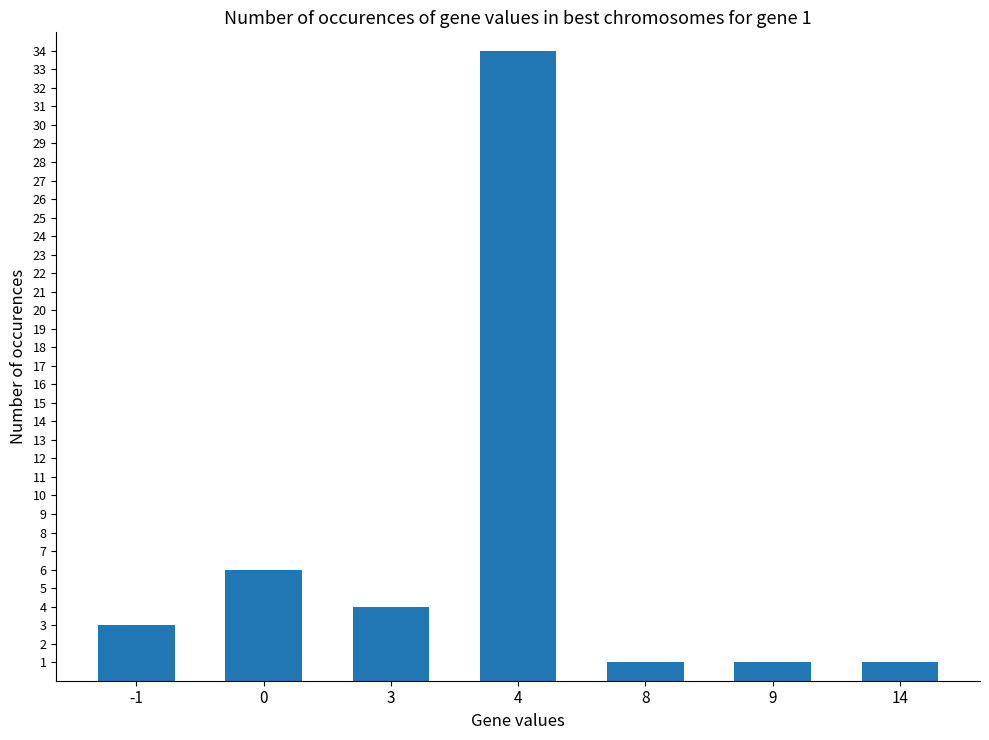

The chart shows a value of 7 at 3. True or false?

False